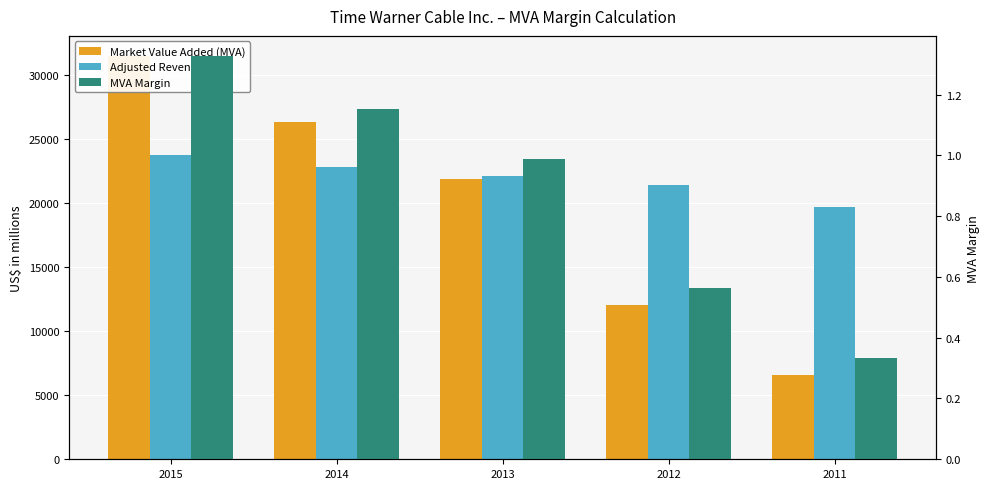

The Adjusted Revenue series shows 22125.0 at 2013. True or false?

True